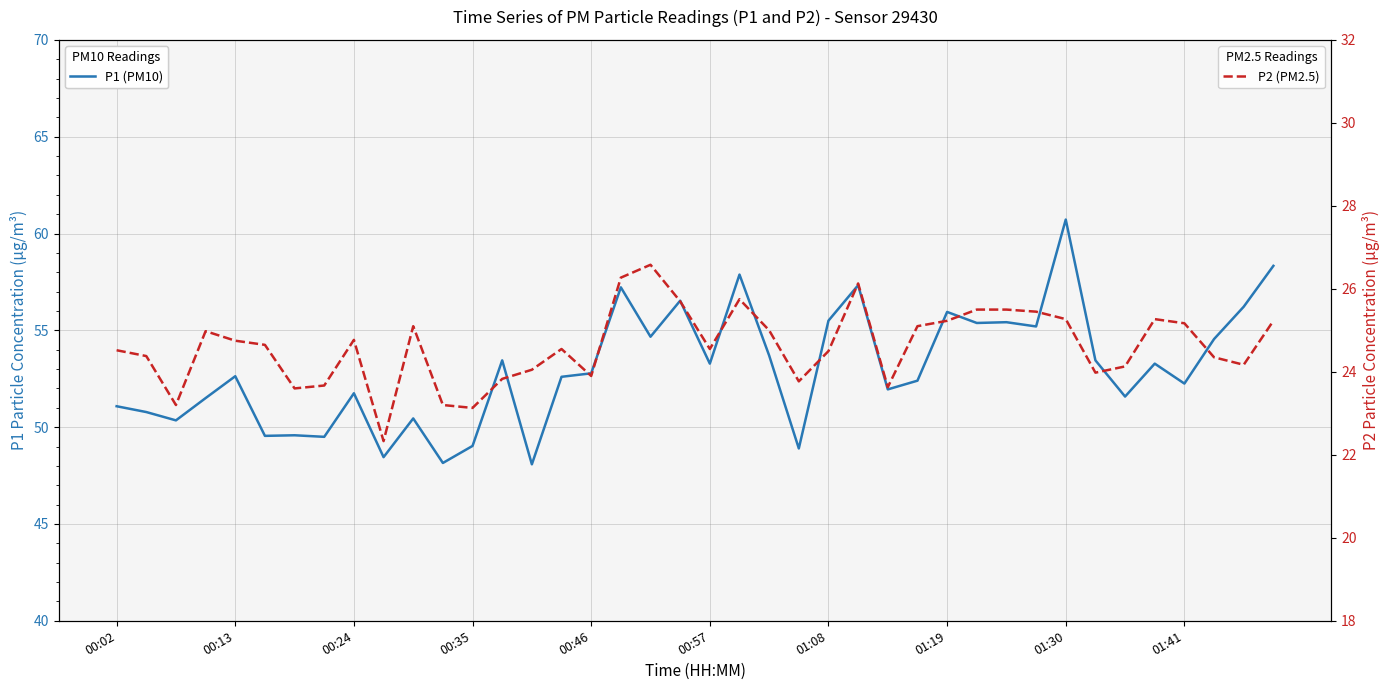

What position from the left is 00:57?

21